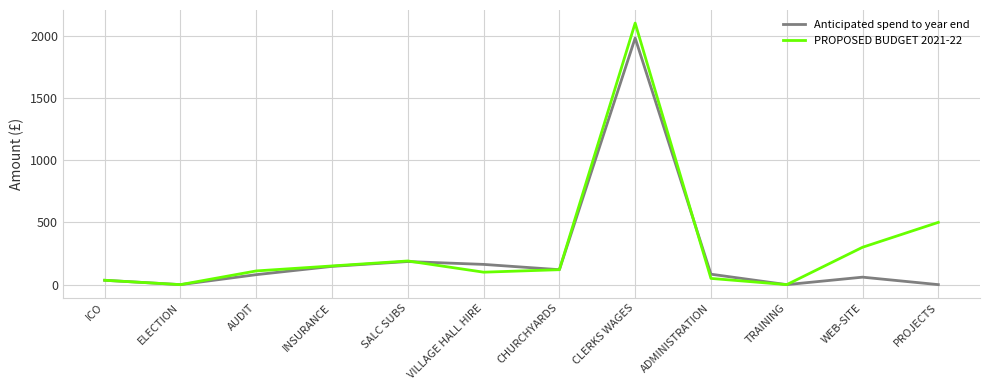

List the series in order of their peak value, lowest first.

Anticipated spend to year end, PROPOSED BUDGET 2021-22